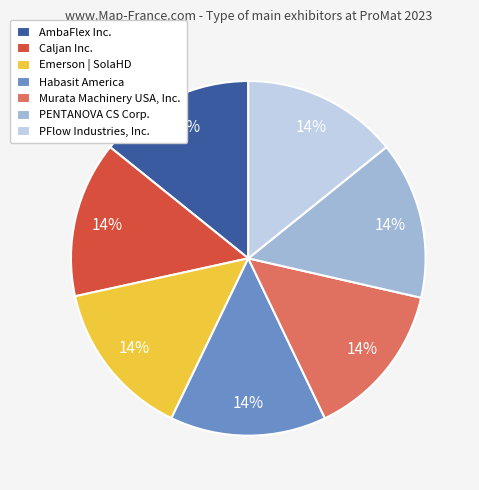

Combined, do Caljan Inc. and AmbaFlex Inc. account for over 50%?

No